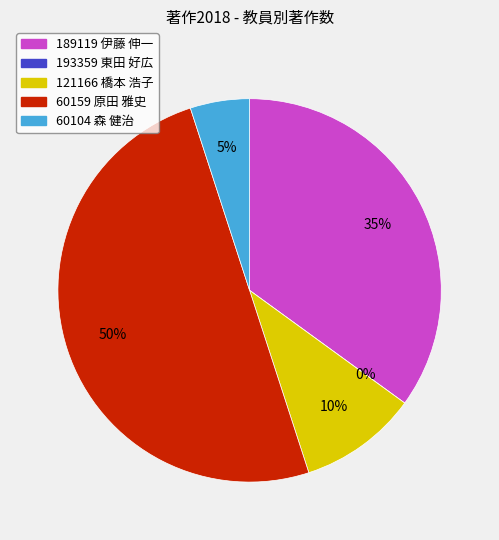

The 121166 橋本 浩子 slice represents 10% of the pie. True or false?

True